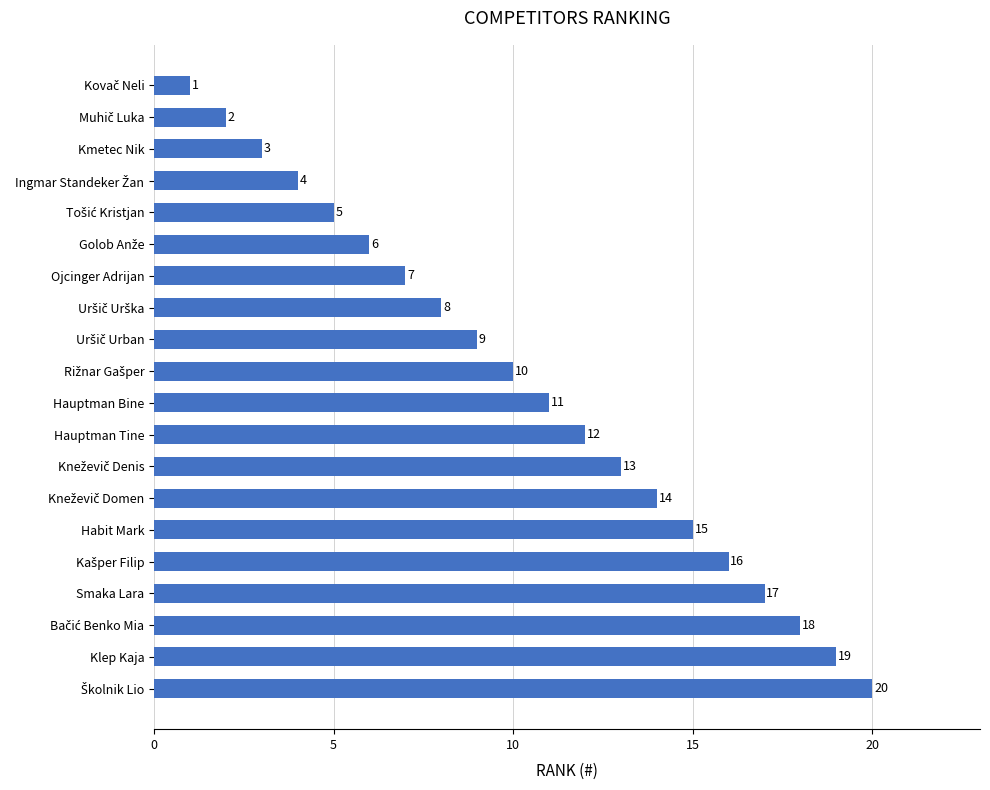

How many data points does each series have?

20